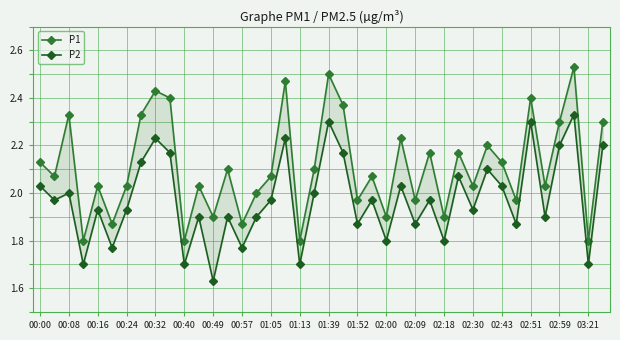

Count the number of data series in this chart.

2